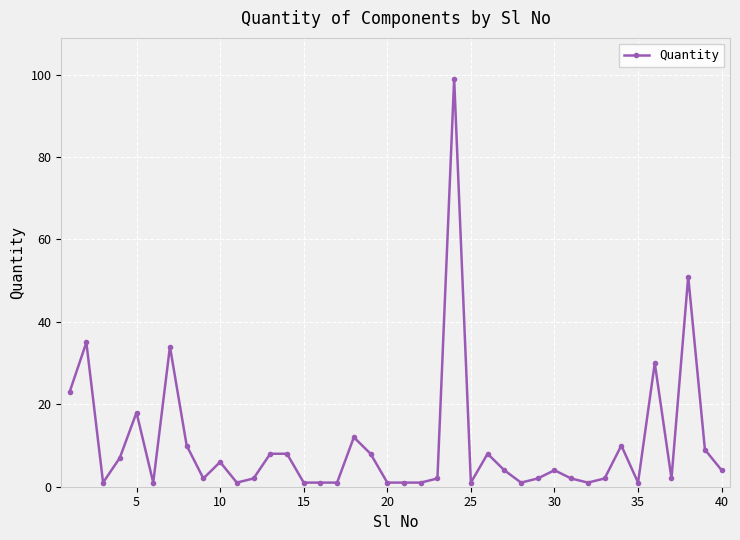

What is the greatest value displayed?

99